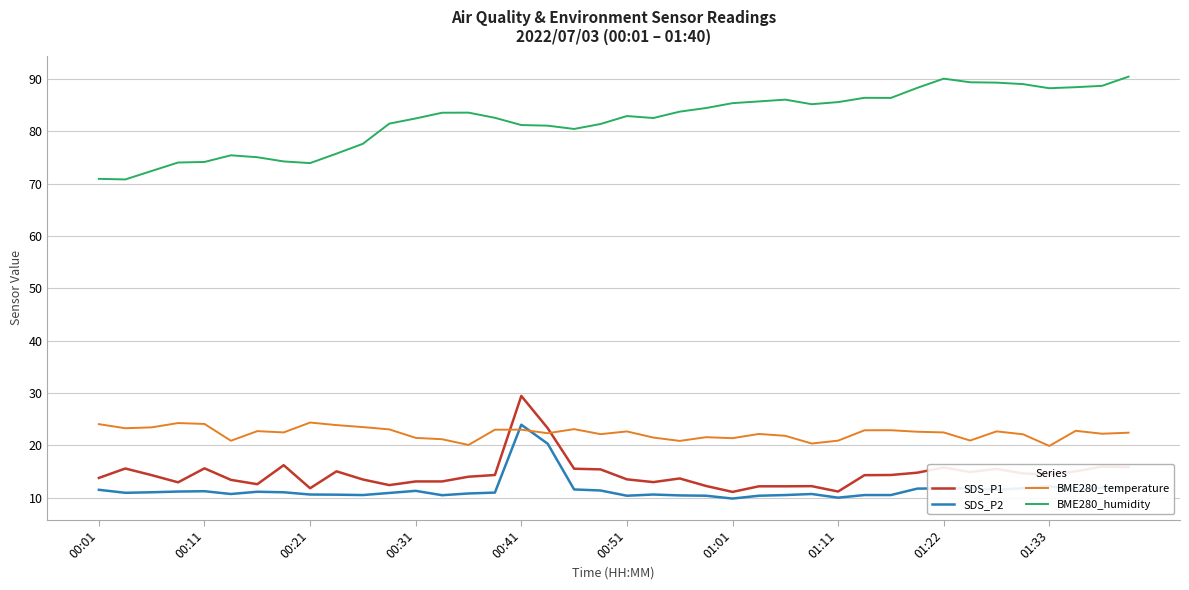

What is the sum of all SDS_P1 values?

581.8